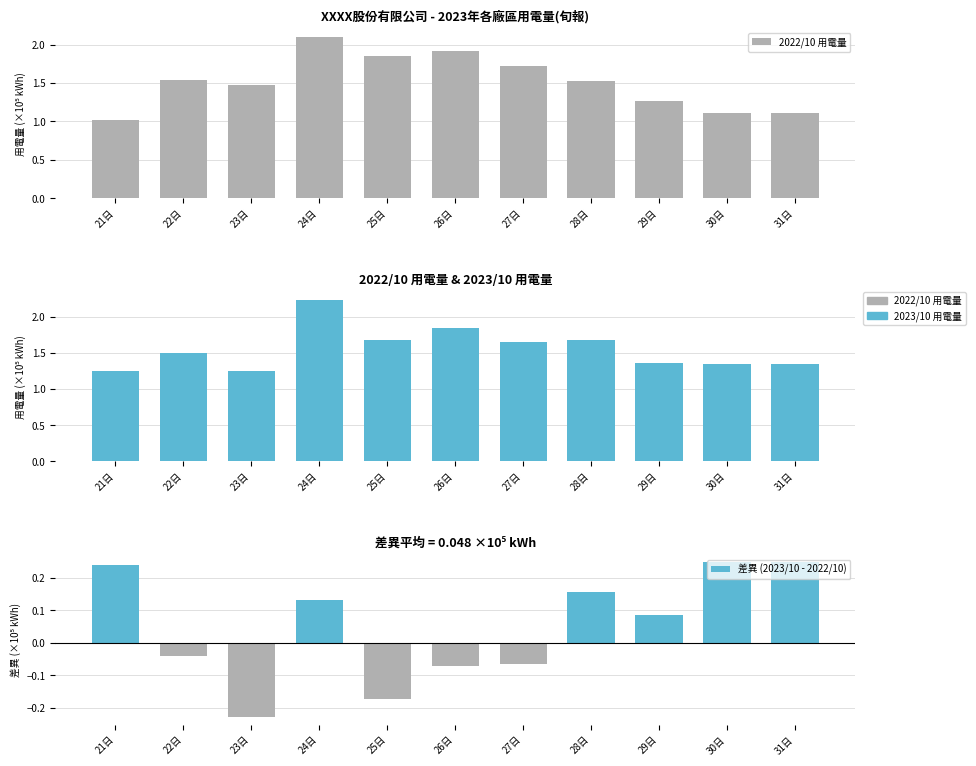

Reading right to left, transcribe all the data shown in this chart.

2022/10 用電量: 31日=1.1	30日=1.1	29日=1.3	28日=1.5	27日=1.7	26日=1.9	25日=1.9	24日=2.1	23日=1.5	22日=1.5	21日=1.0
2023/10 用電量: 31日=1.4	30日=1.4	29日=1.4	28日=1.7	27日=1.7	26日=1.8	25日=1.7	24日=2.2	23日=1.2	22日=1.5	21日=1.3
差異 (2023/10 - 2022/10): 31日=0.2	30日=0.2	29日=0.1	28日=0.2	27日=-0.1	26日=-0.1	25日=-0.2	24日=0.1	23日=-0.2	22日=-0.0	21日=0.2